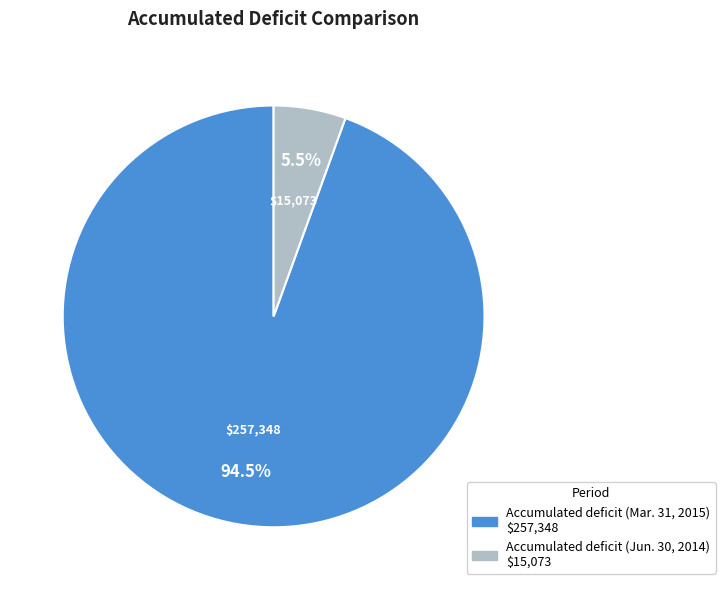

Is it true that Accumulated deficit (Jun. 30, 2014) is 1% of the pie?

False